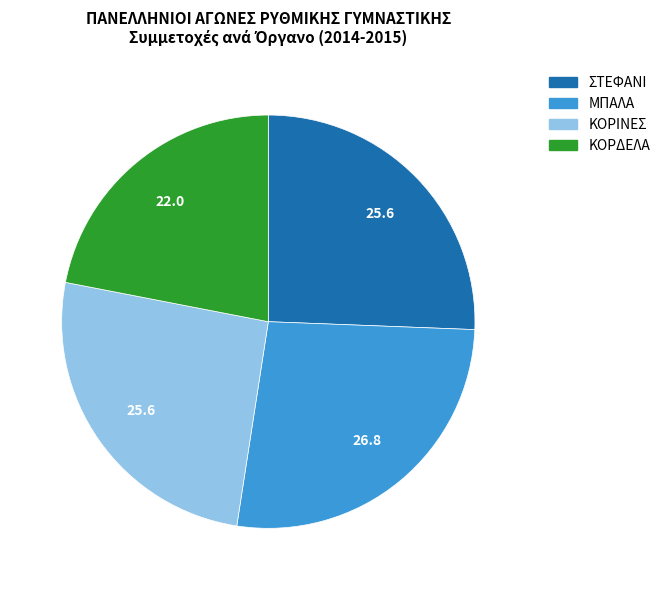

How many segments does this pie chart have?

4